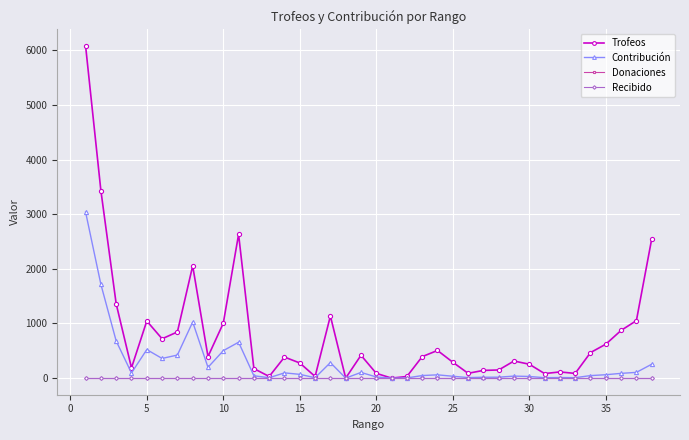

Is this an area chart (filled region under the line)?

No